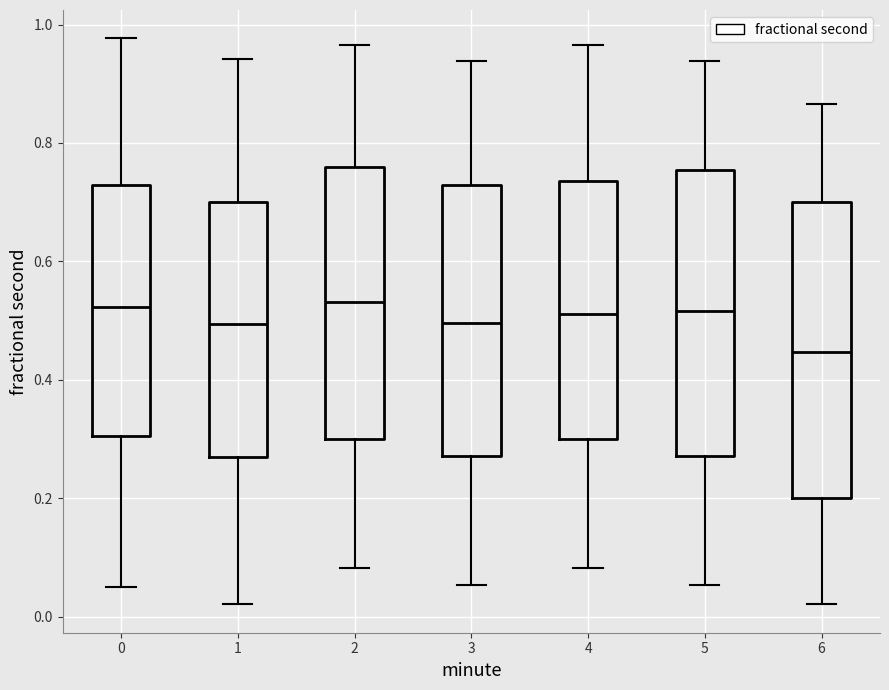

Where does the median line of the box at x = 2 sit on the y-axis? The values are not printed on the chart, so give them approximately, as read against the axis.

0.54